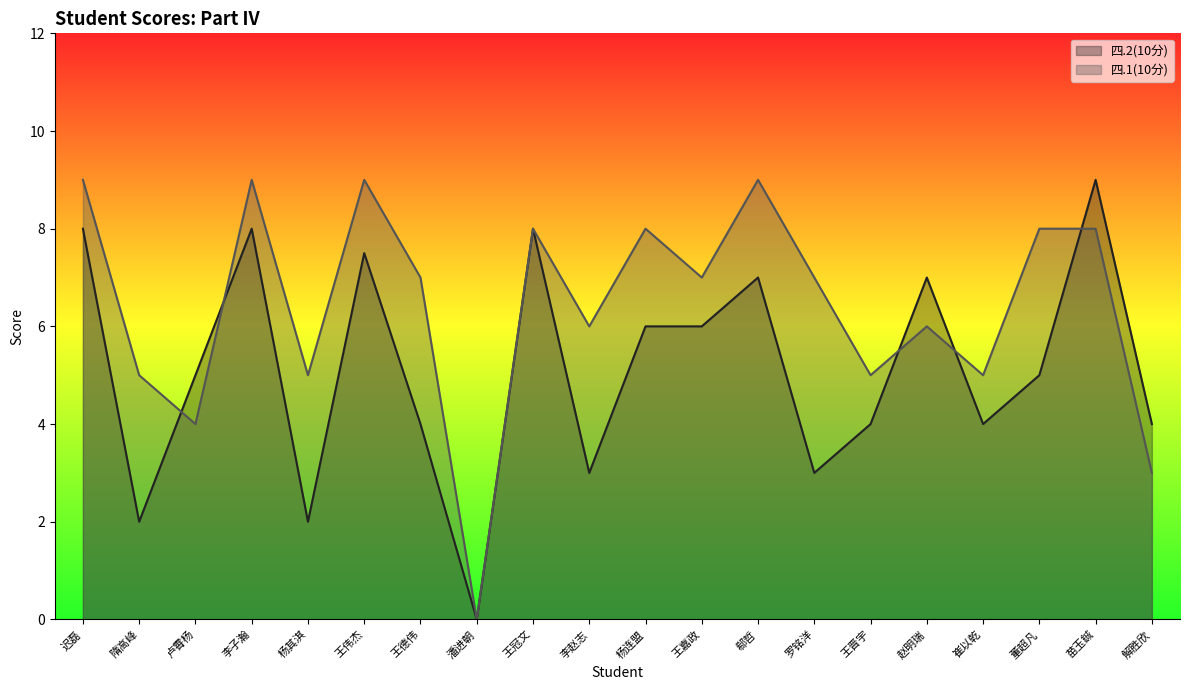

What is the greatest value displayed?

9.0